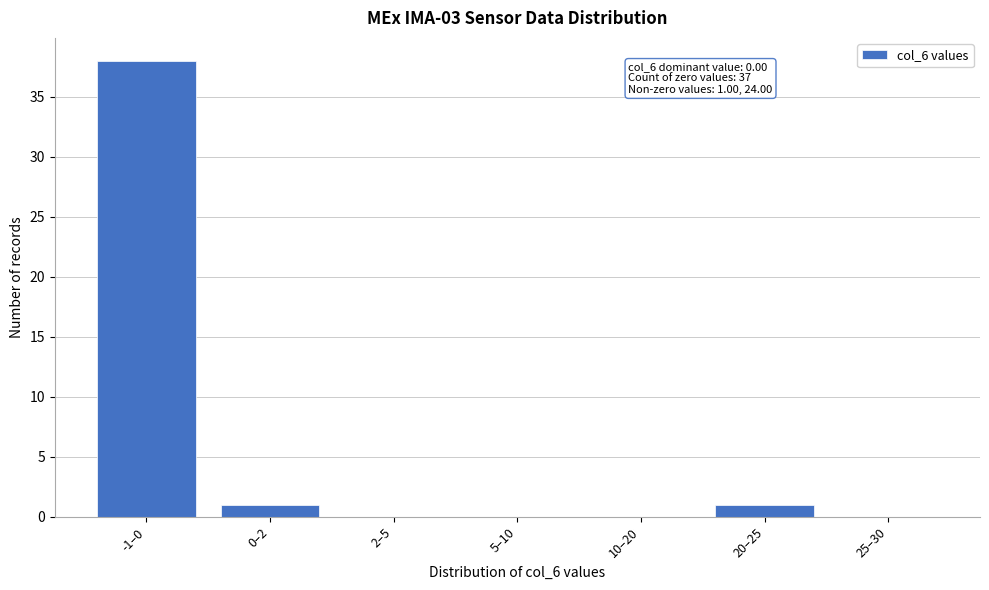

Reading left to right, what are all the values shown in this chart?

-1–0=38	0–2=1	2–5=0	5–10=0	10–20=0	20–25=1	25–30=0